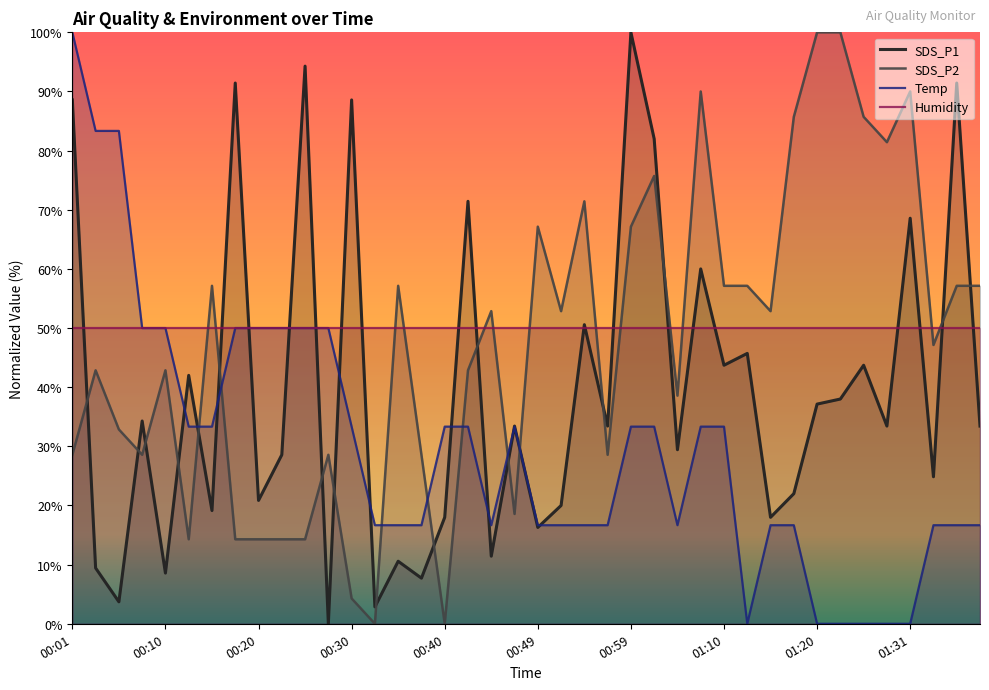

True or false: SDS_P2 and SDS_P1 cross at least once.

True